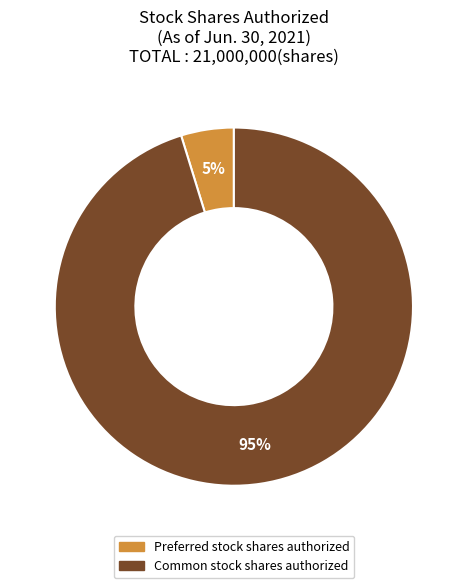

What percentage is the Common stock shares authorized slice, to the nearest percent?

95%